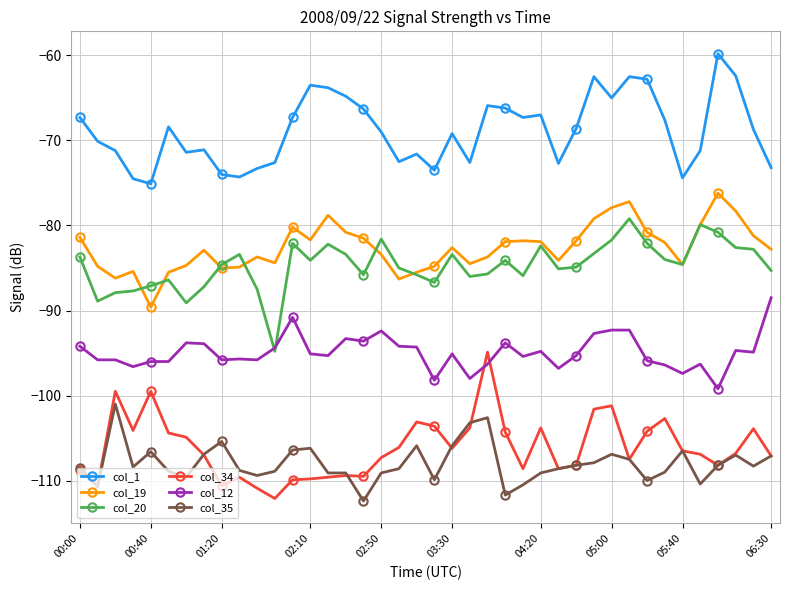

What is the difference between the maximum and minimum values in the col_1 series?

15.3